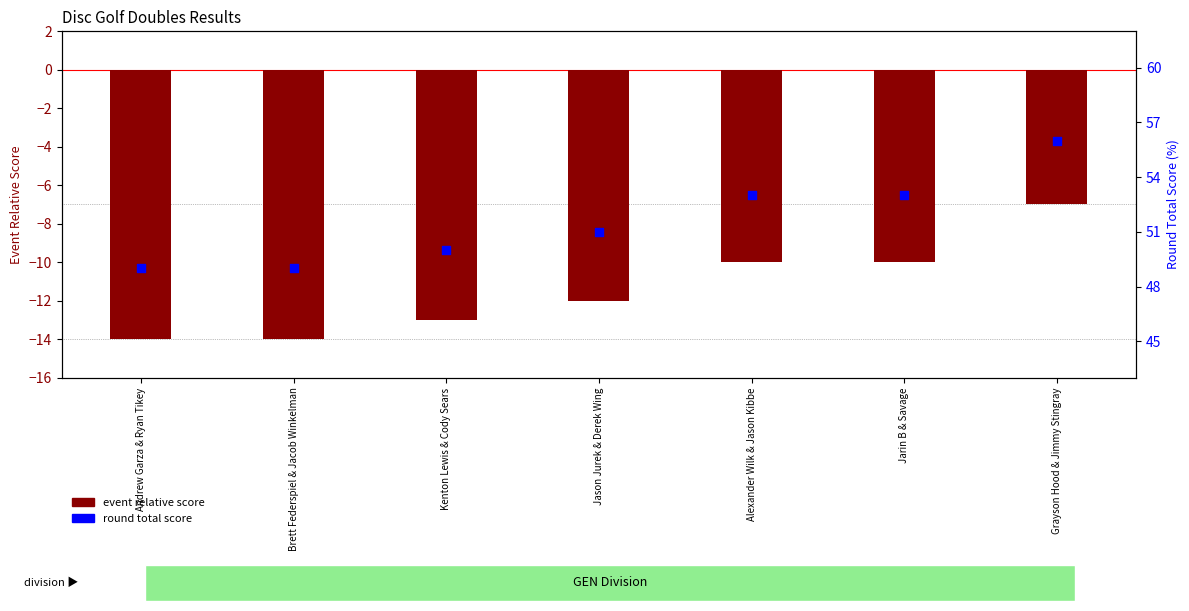

At how many categories does at least one series exceed 38?

7